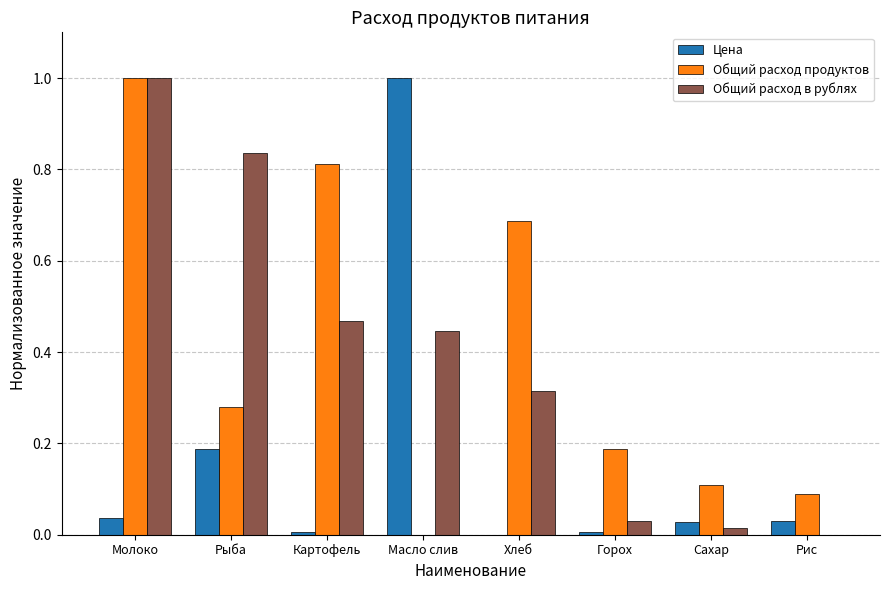

What is the total value across all series at Молоко?

2.0